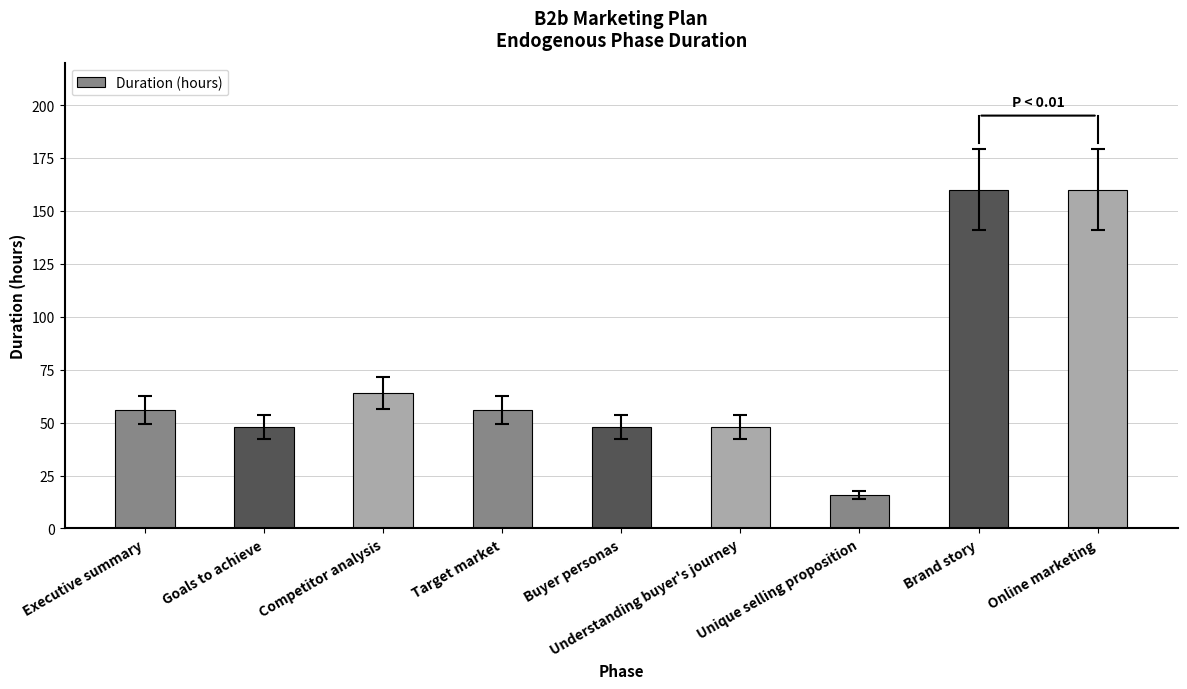

What is the label of the 4th bar from the right?

Understanding buyer's journey